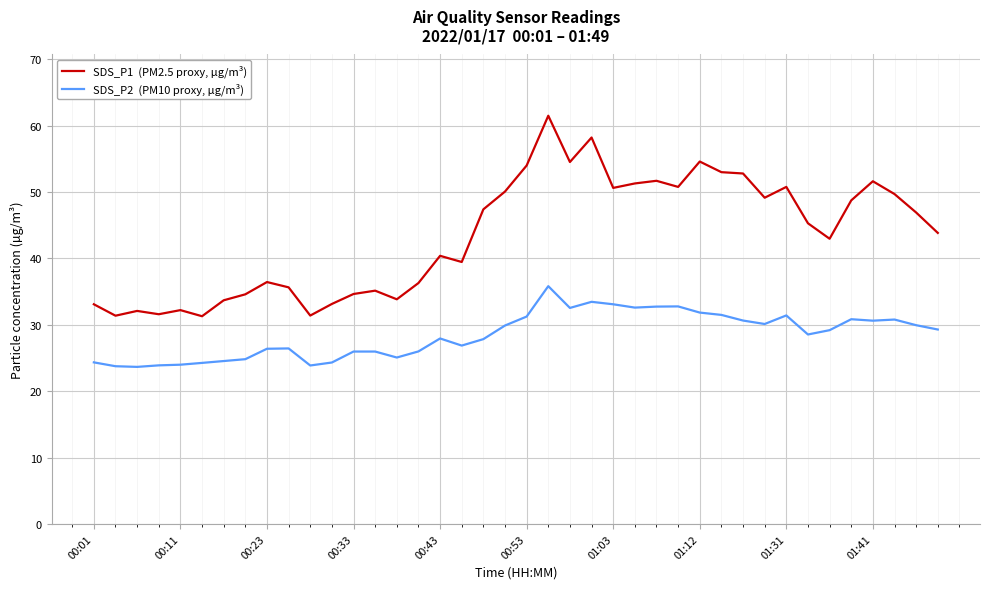

What is the minimum value shown in the chart?

23.7